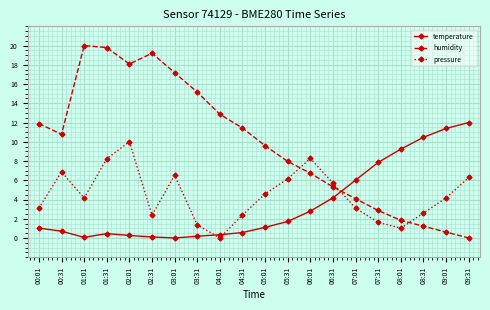

True or false: temperature has a value of 1.0 at 00:01.

True